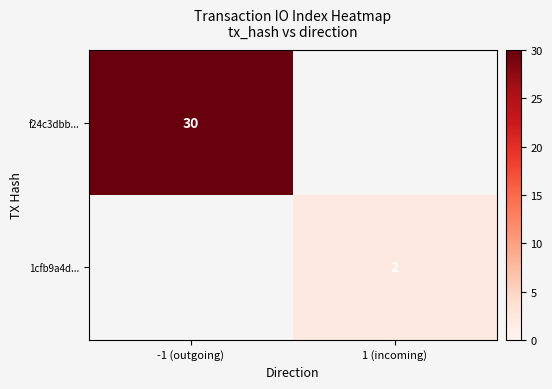

At how many categories does at least one series exceed 6?

1